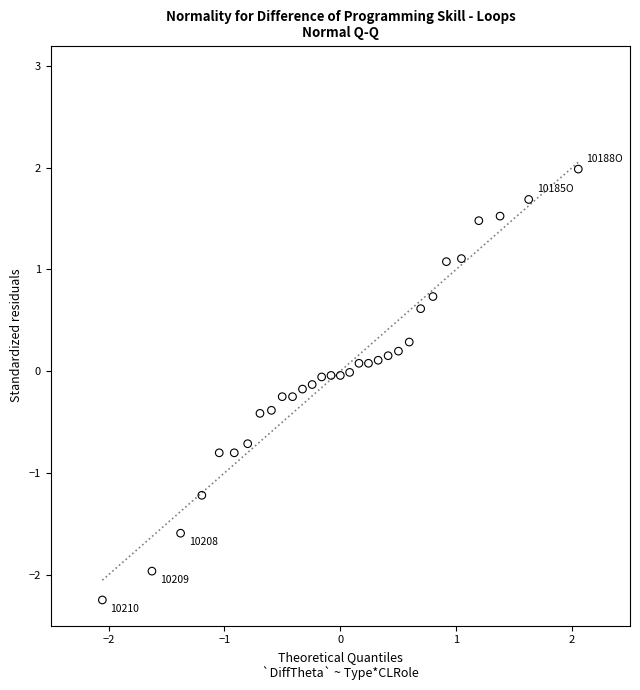

What is the range of Y values (max minus min)?

4.2